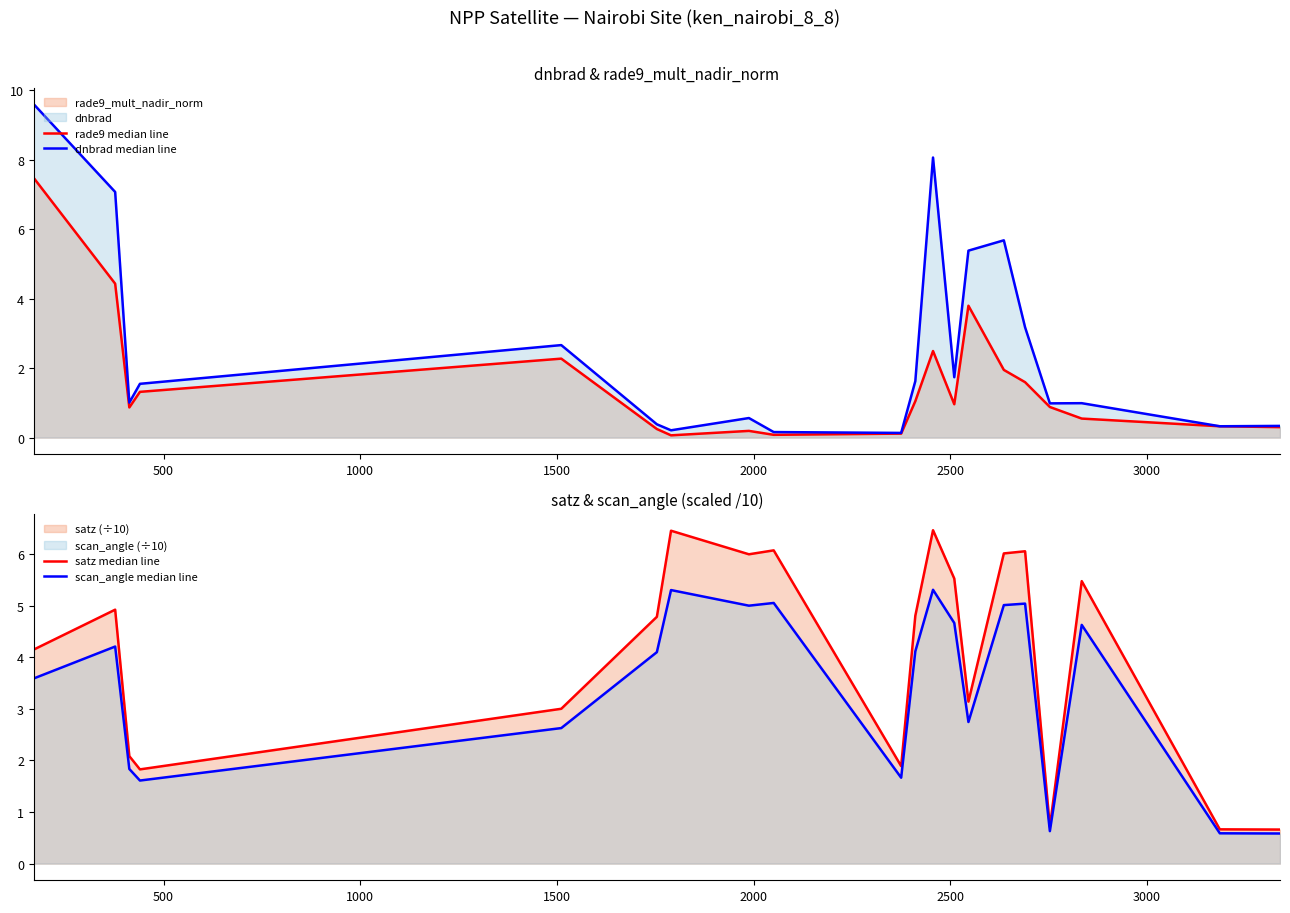

True or false: satz median line has a value of 2.0 at 8.

False